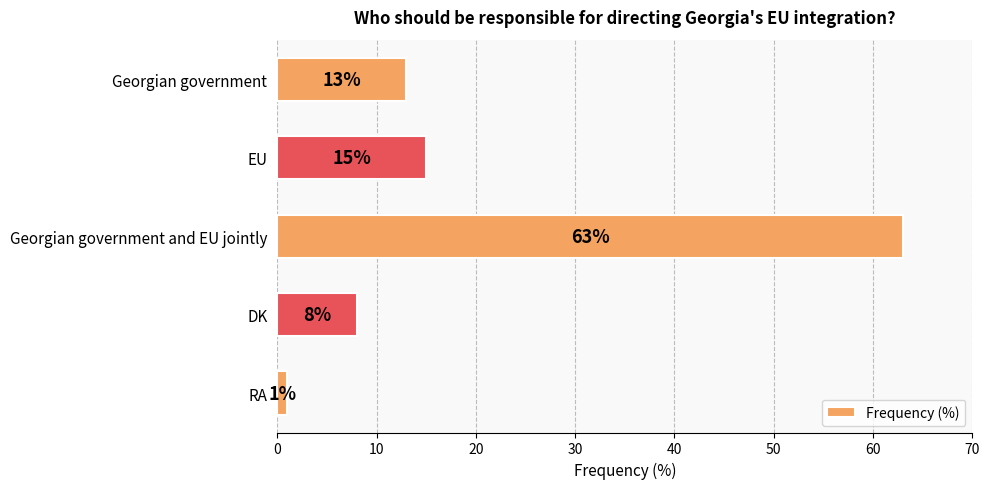

What is the sum of all values?

100